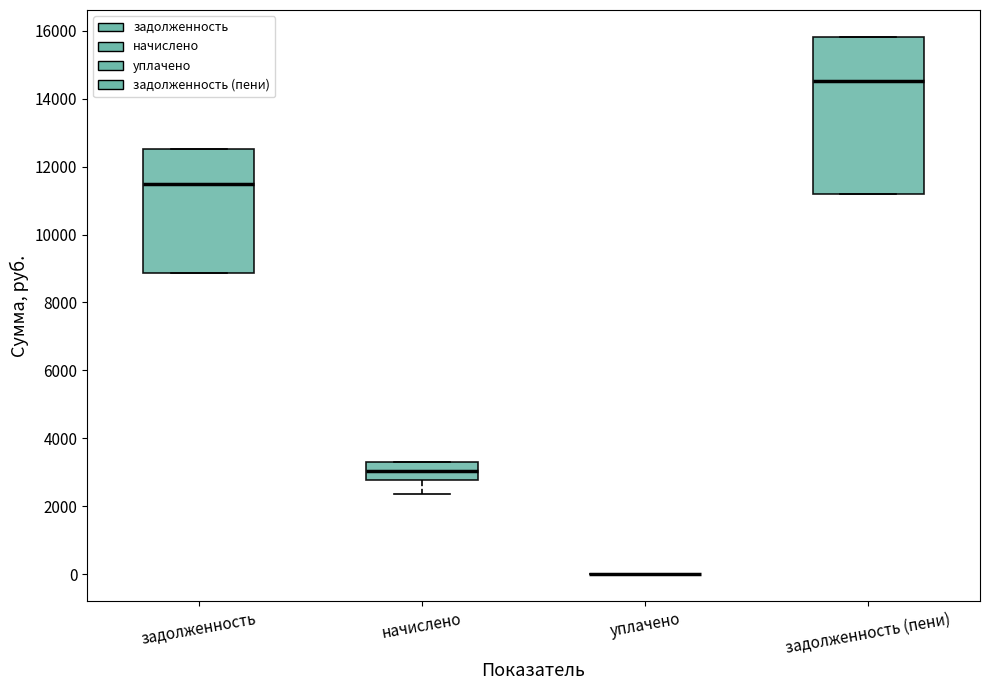

Reading left to right, transcribe this box plot: for each box, give where its median line is, the range the box spans, and where its two whiskers end, as read against the y-axis. The values are not printed on the chart, so give them approximately, as read against the axis.

задолженность: median 11400, box 8800 to 12600, whiskers 8800 to 12600
начислено: median 3000, box 2800 to 3400, whiskers 2400 to 3400
уплачено: box collapsed to a line at 0, whiskers 0 to 0
задолженность (пени): median 14600, box 11200 to 15800, whiskers 11200 to 15800